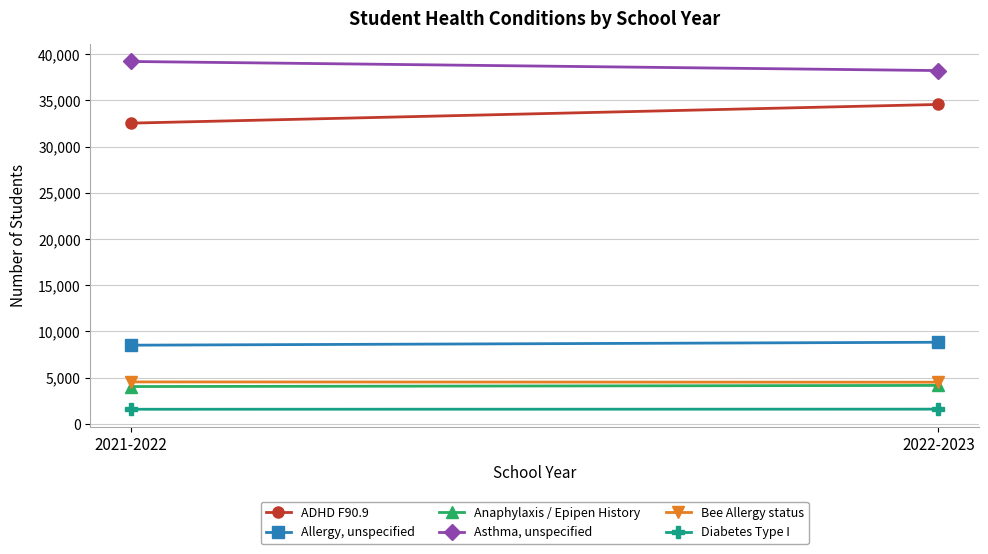

What is the label of the 2nd point from the right?

2021-2022